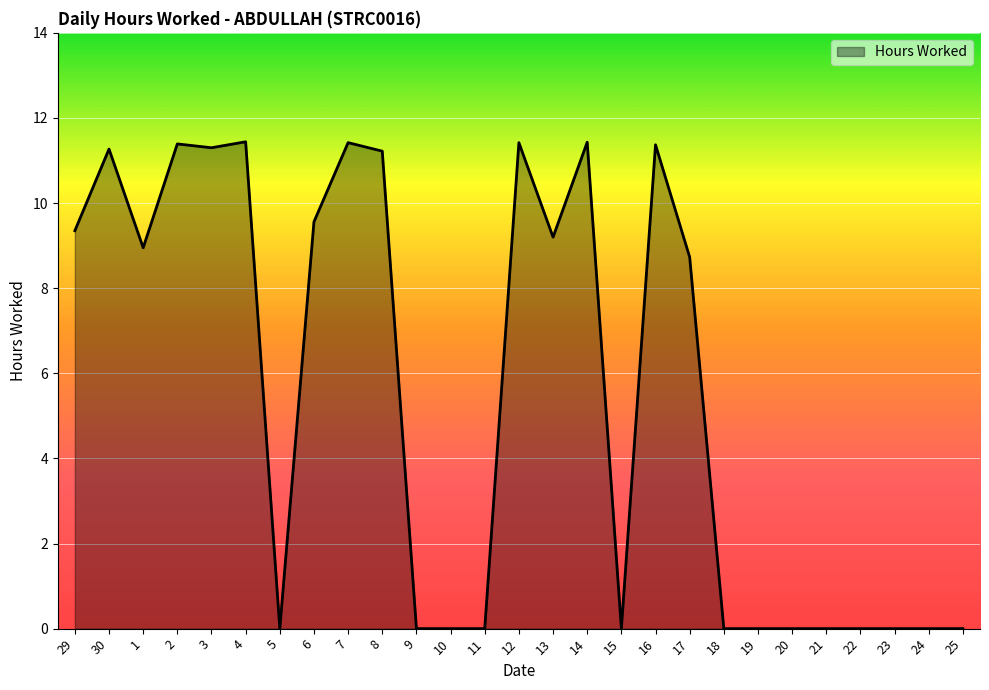

What is the maximum value shown in the chart?

11.4